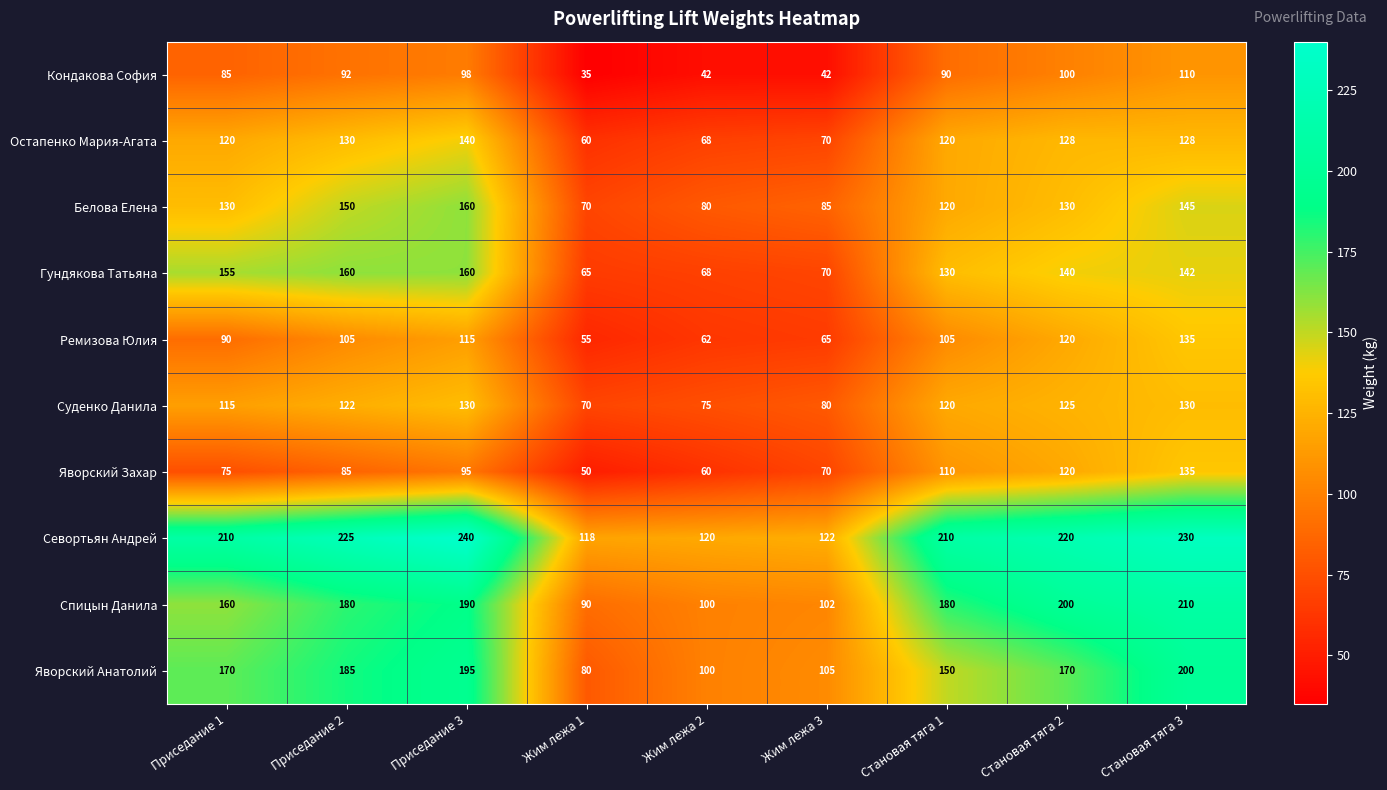

What is the approximate value of Яворский Анатолий at Становая тяга 3?

200